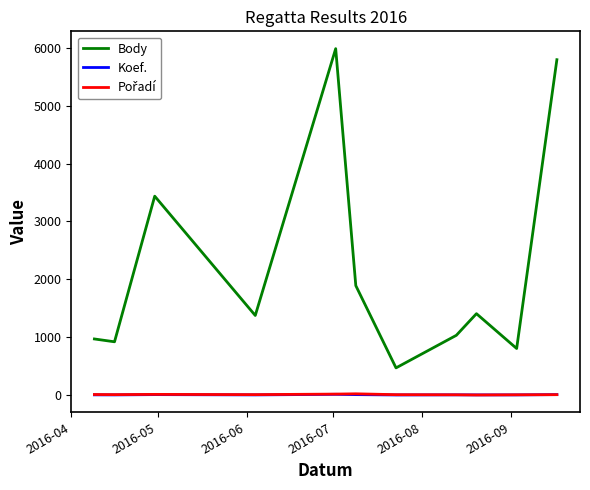

What is the maximum value shown in the chart?

5987